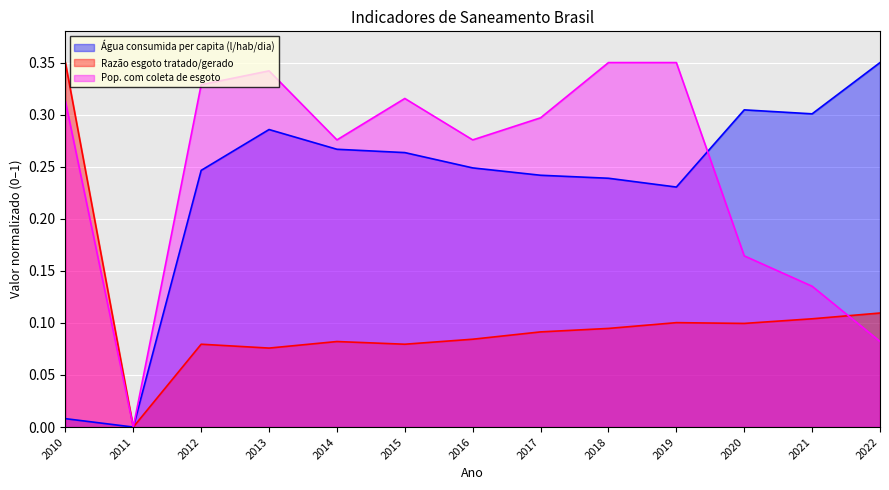

Reading right to left, what are all the values shown in this chart?

Água consumida per capita (l/hab/dia): 2022=0.3	2021=0.3	2020=0.3	2019=0.2	2018=0.2	2017=0.2	2016=0.2	2015=0.3	2014=0.3	2013=0.3	2012=0.2	2011=0.0	2010=0.0
Razão esgoto tratado/gerado: 2022=0.1	2021=0.1	2020=0.1	2019=0.1	2018=0.1	2017=0.1	2016=0.1	2015=0.1	2014=0.1	2013=0.1	2012=0.1	2011=0.0	2010=0.3
Pop. com coleta de esgoto: 2022=0.1	2021=0.1	2020=0.2	2019=0.3	2018=0.3	2017=0.3	2016=0.3	2015=0.3	2014=0.3	2013=0.3	2012=0.3	2011=0.0	2010=0.3